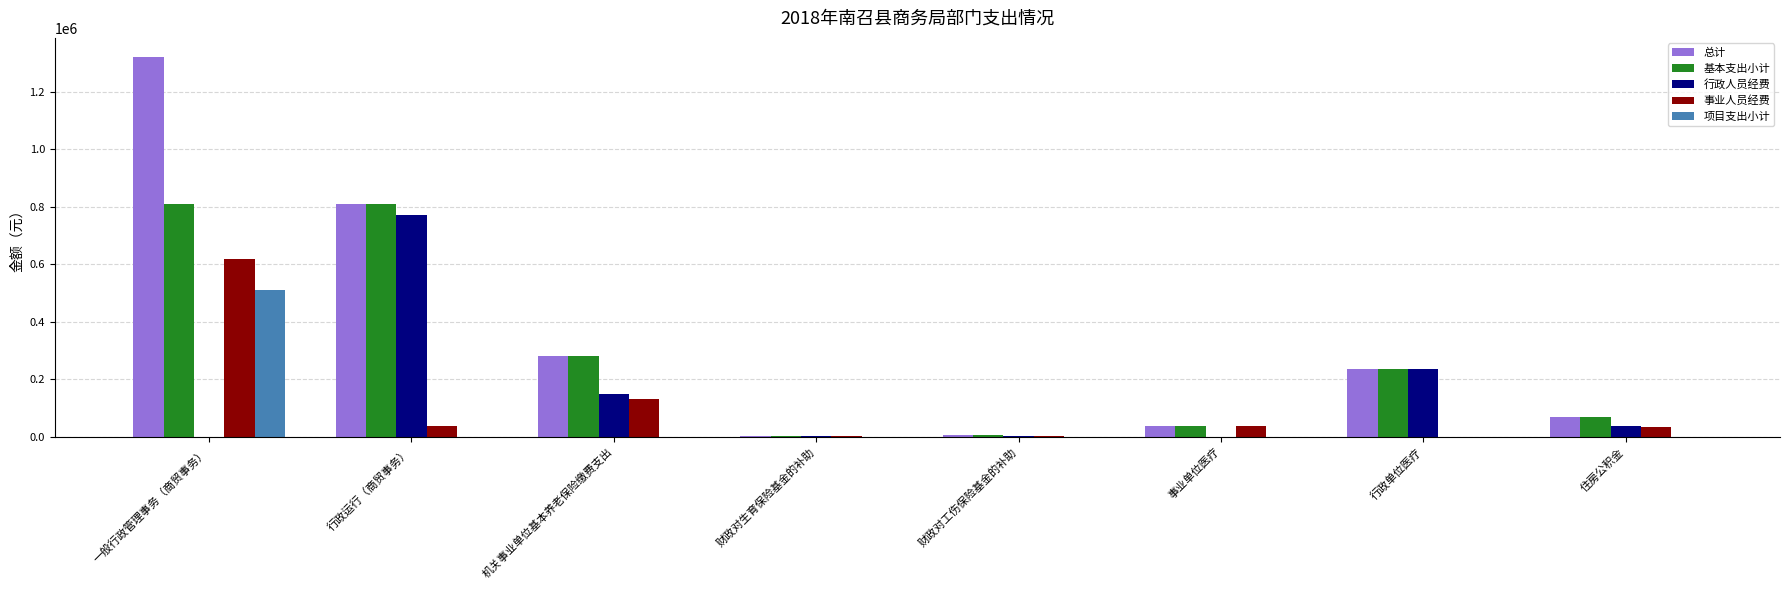

Is the value of 行政人员经费 at 住房公积金 greater than the value of 总计 at 住房公积金?

No